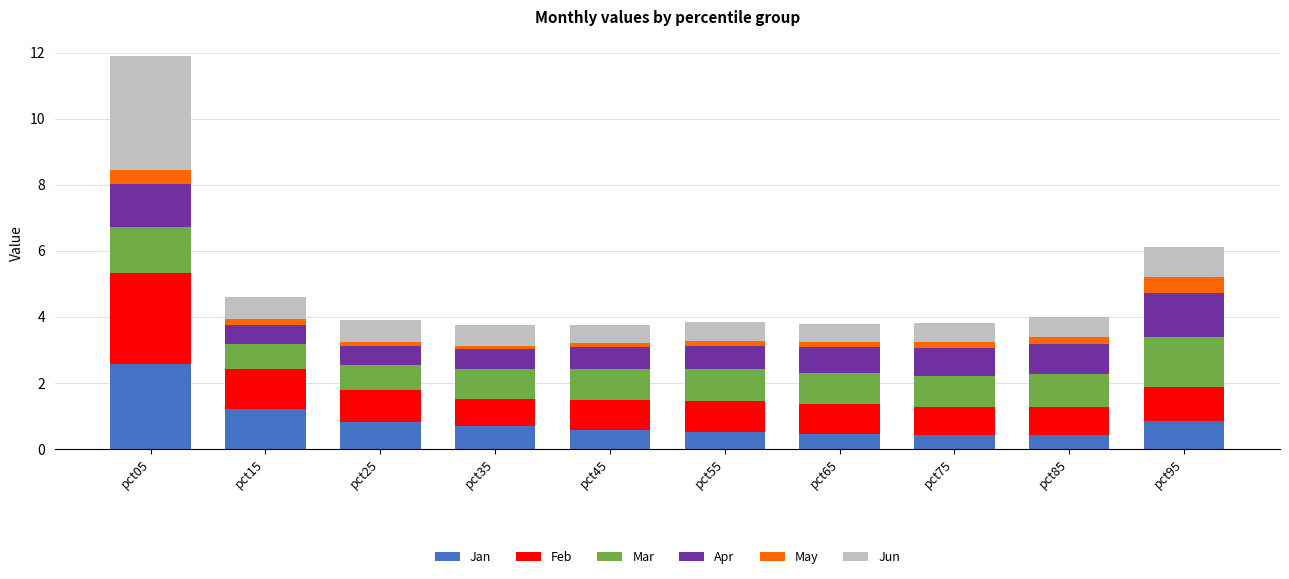

What is the sum of all Jan values?

8.6